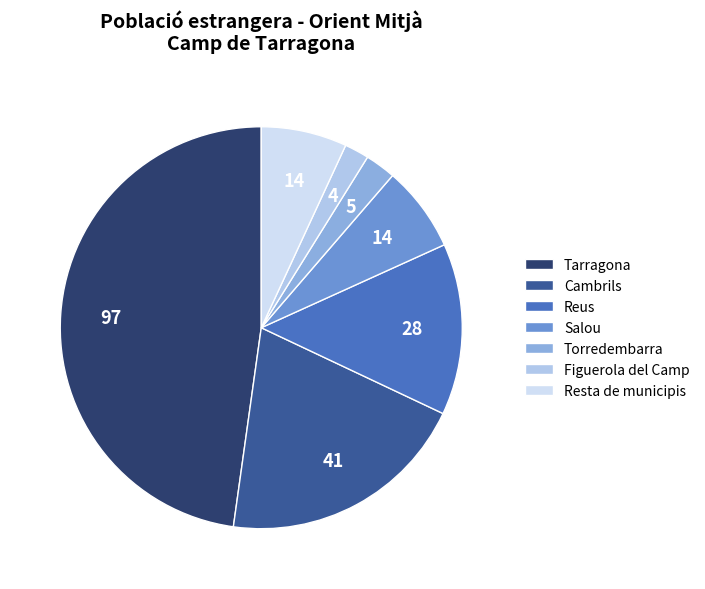

How many slices are in this pie chart?

7